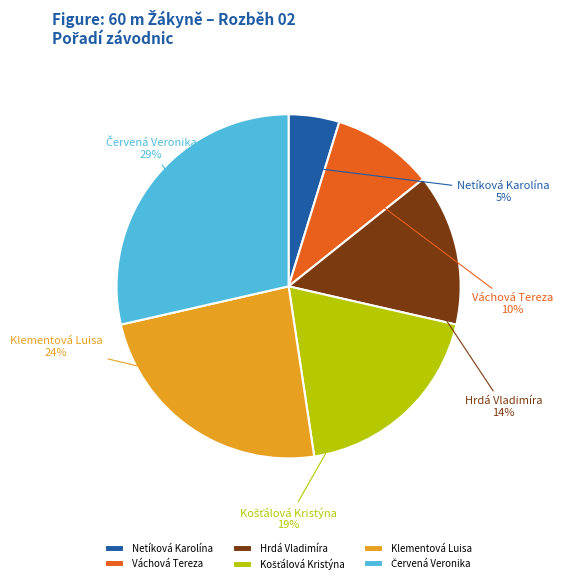

Combined, do Váchová Tereza and Klementová Luisa account for over 50%?

No